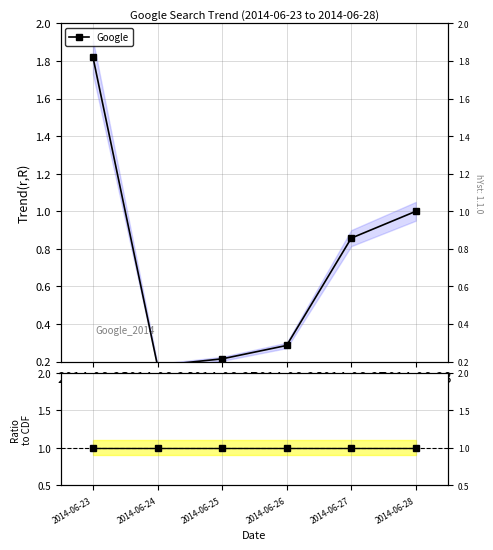

Which series changed the most between 2014-06-23 and 2014-06-27?

Google